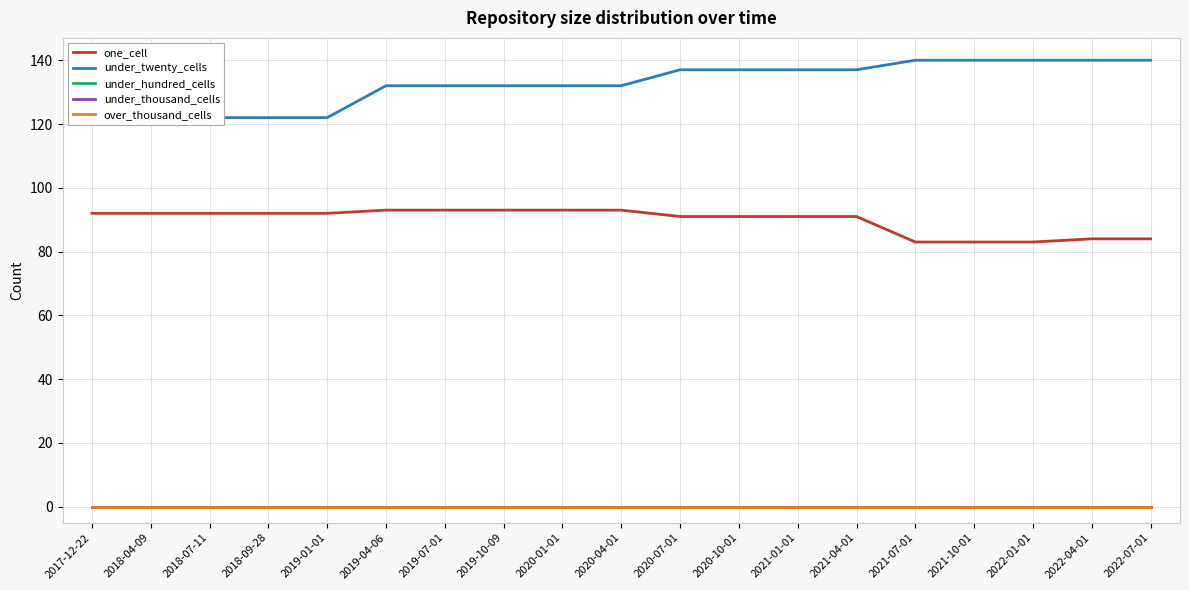

At which category is the sum across all series the highest?

2020-07-01